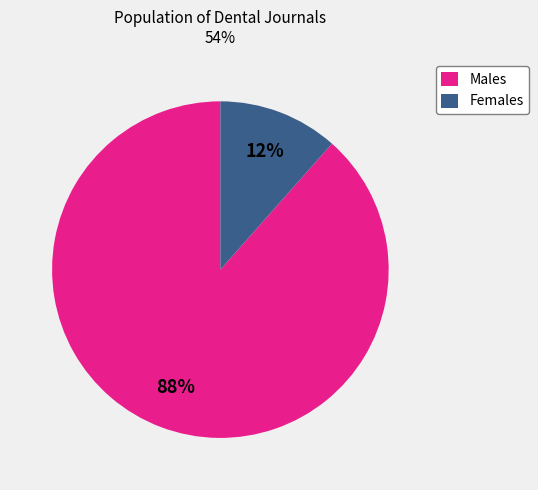

Which category has the smallest portion of the pie?

Females